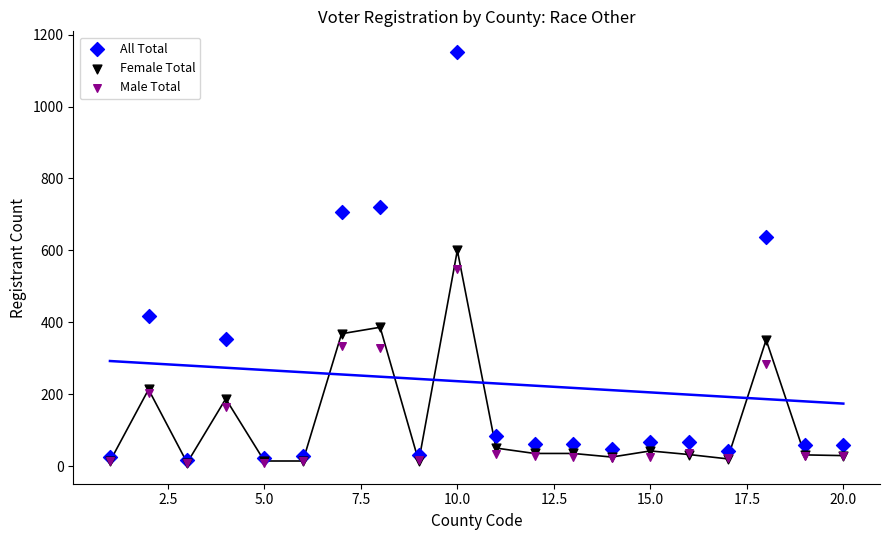

In the All Total series, what Y value is closest to 584?

638